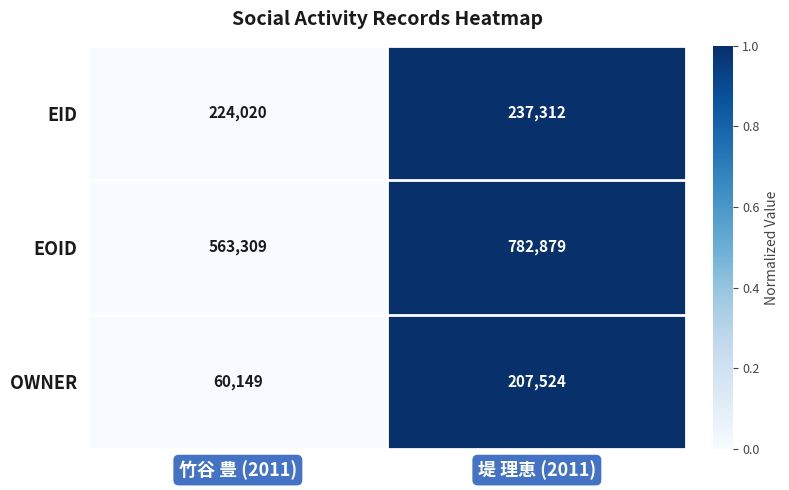

Count the number of data series in this chart.

3